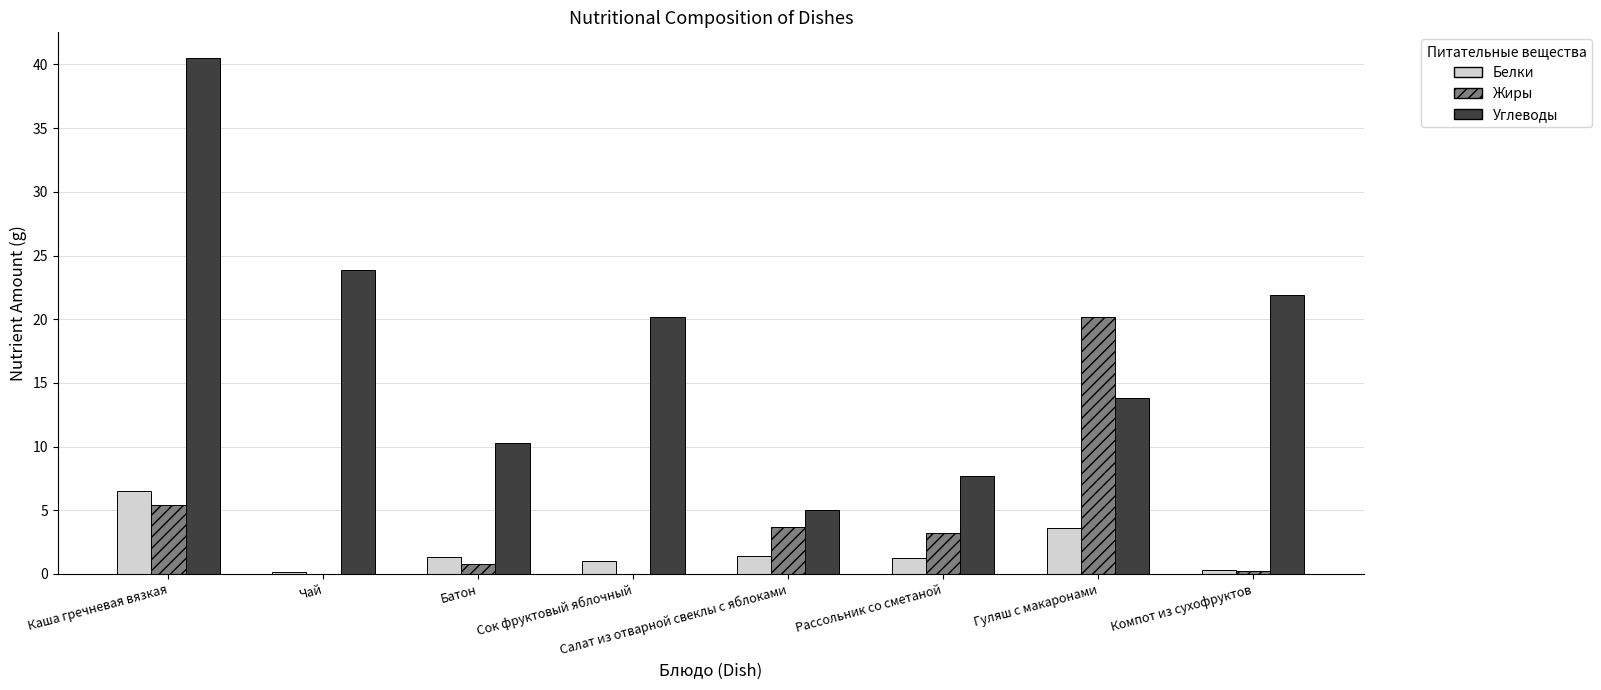

What is the difference between the Белки values at Каша гречневая вязкая and Компот из сухофруктов?

6.2